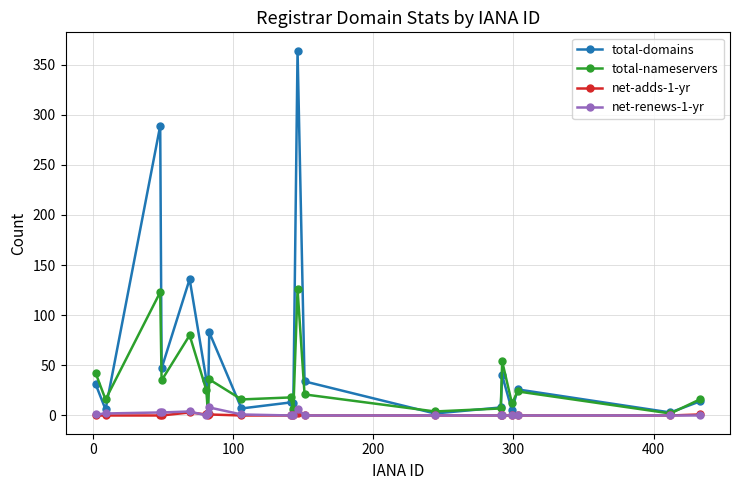

Which series has the largest range (max minus min)?

total-domains